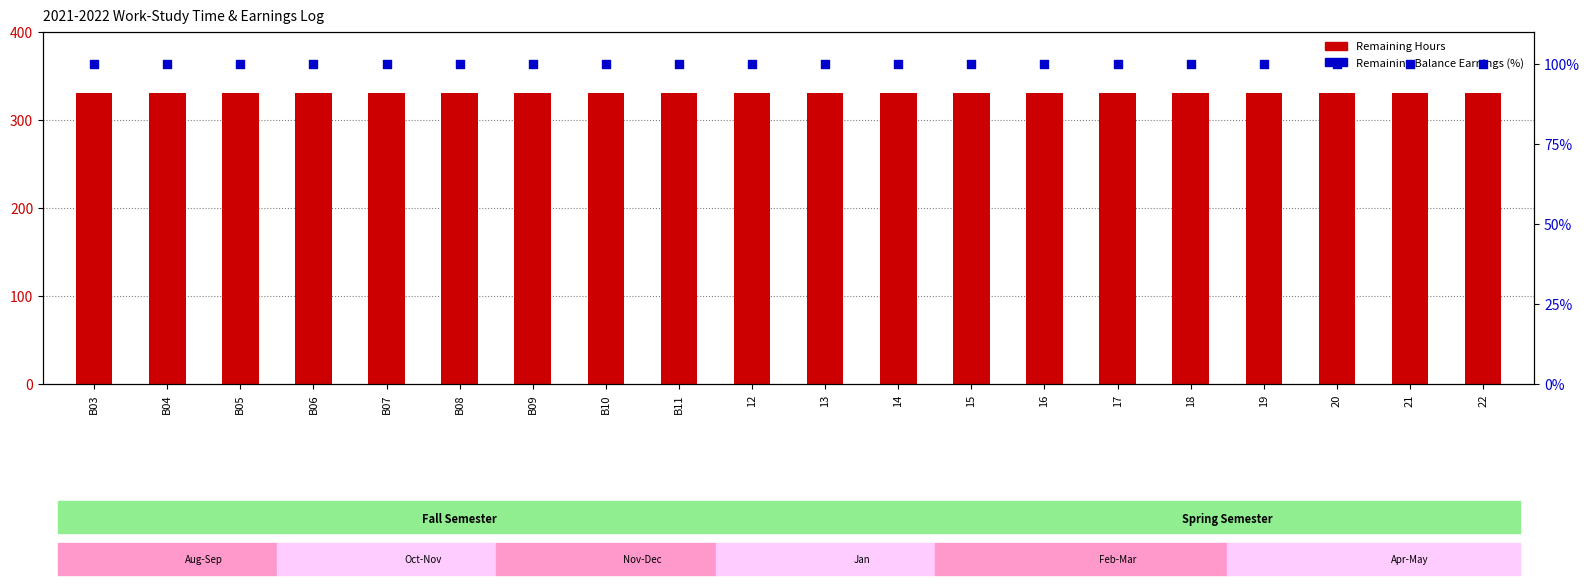

Which series reaches the minimum Y coordinate?

Remaining Balance Earnings (%)